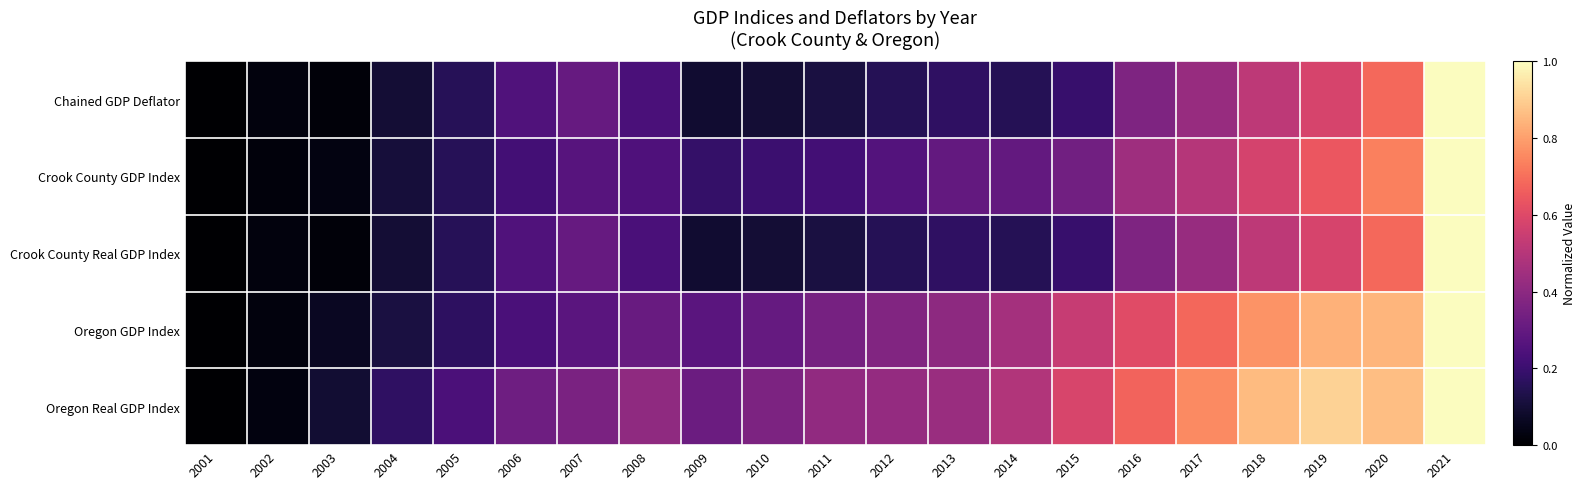

At which category is the sum across all series the highest?

2021